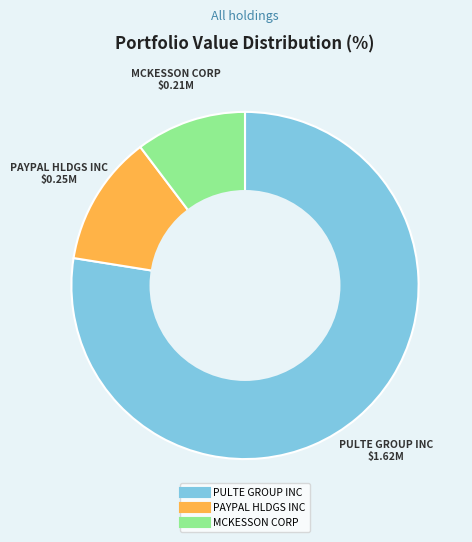

The PAYPAL HLDGS INC slice represents 12% of the pie. True or false?

True